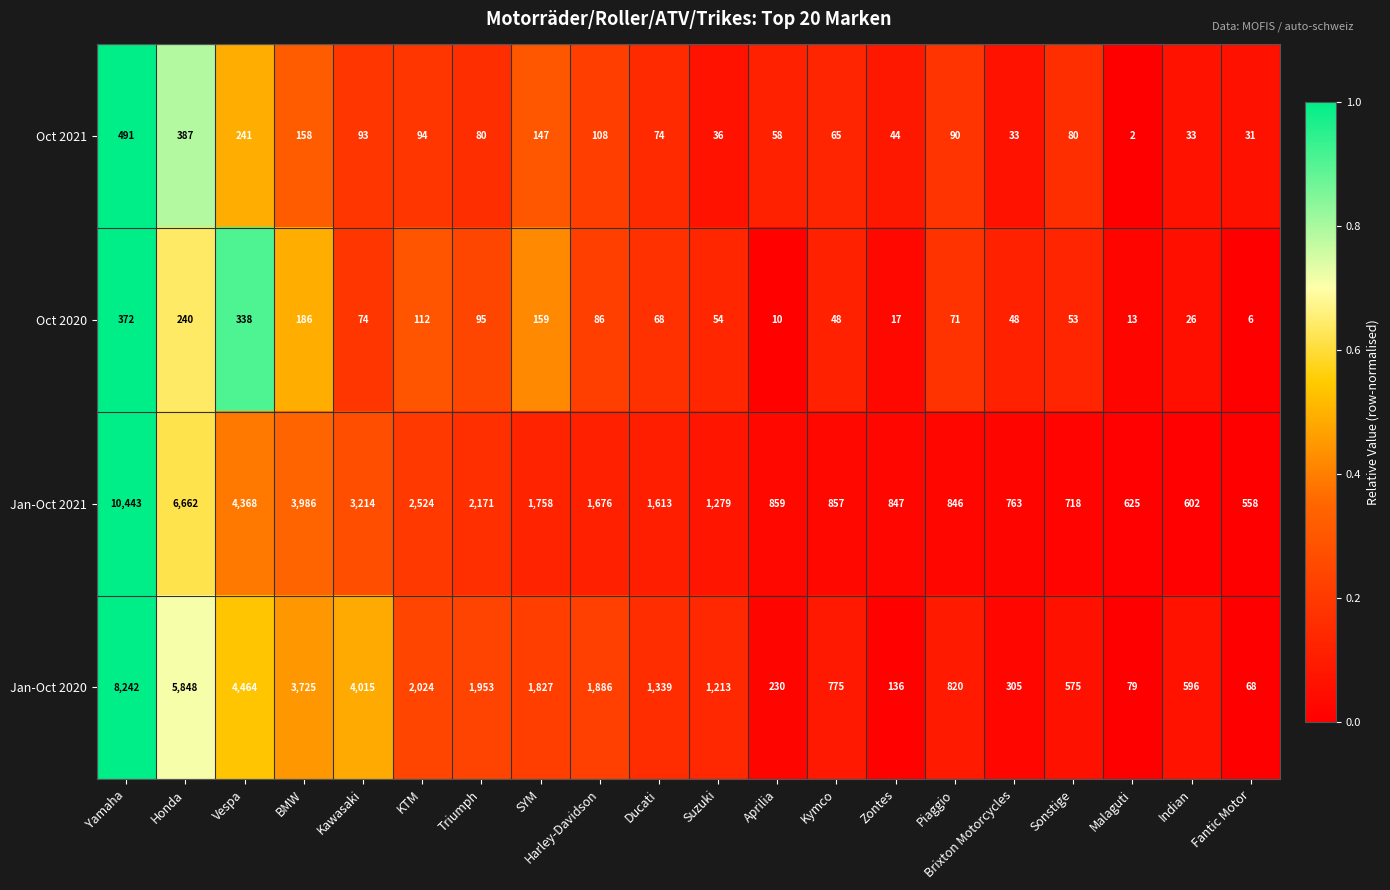

True or false: Jan-Oct 2021 has a value of 2171 at Triumph.

True